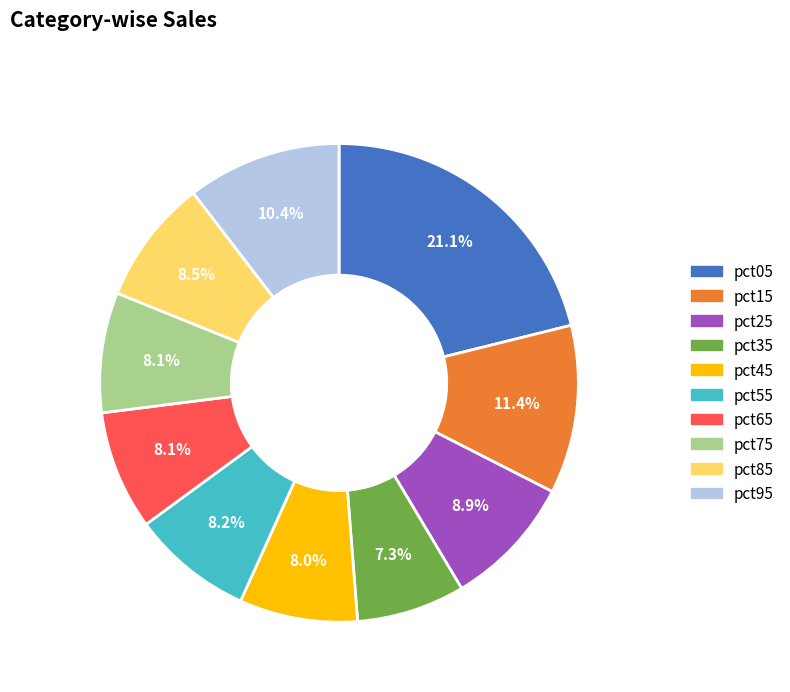

What is the ratio of the value at pct75 to the value at pct85?

1.0